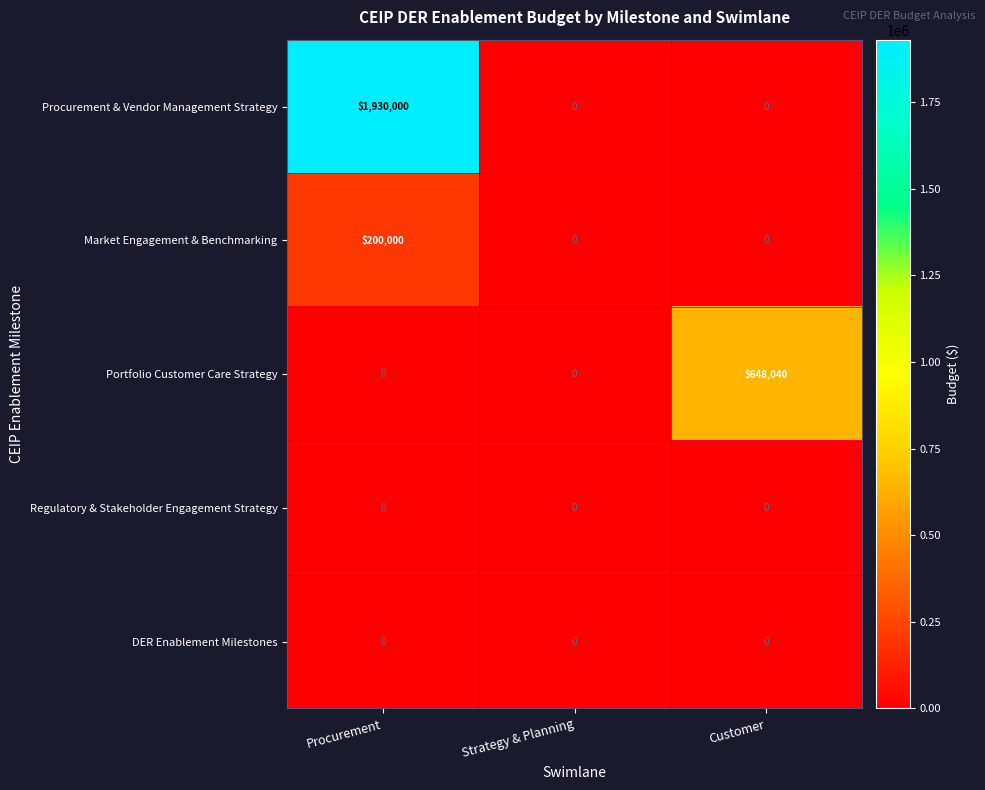

Count the Procurement & Vendor Management Strategy values in the range 0 to 1930000.

3